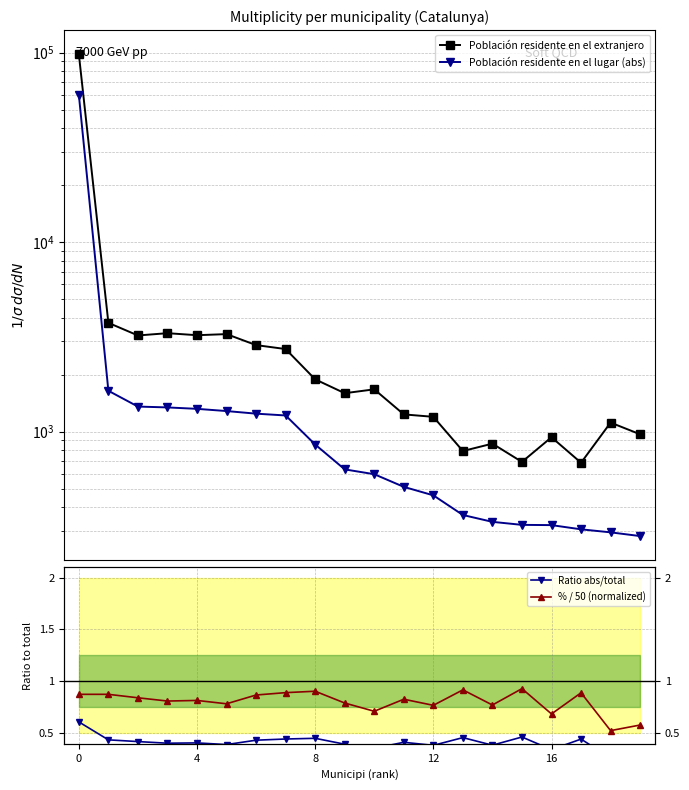

Read the Población residente en el extranjero value at 6.

2862.0